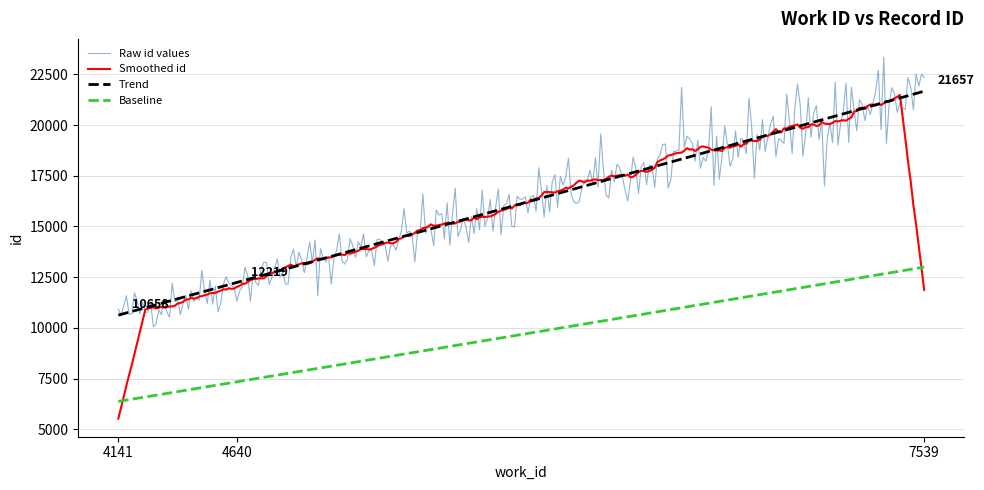

What is the highest value of the Raw id values series?

23352.6